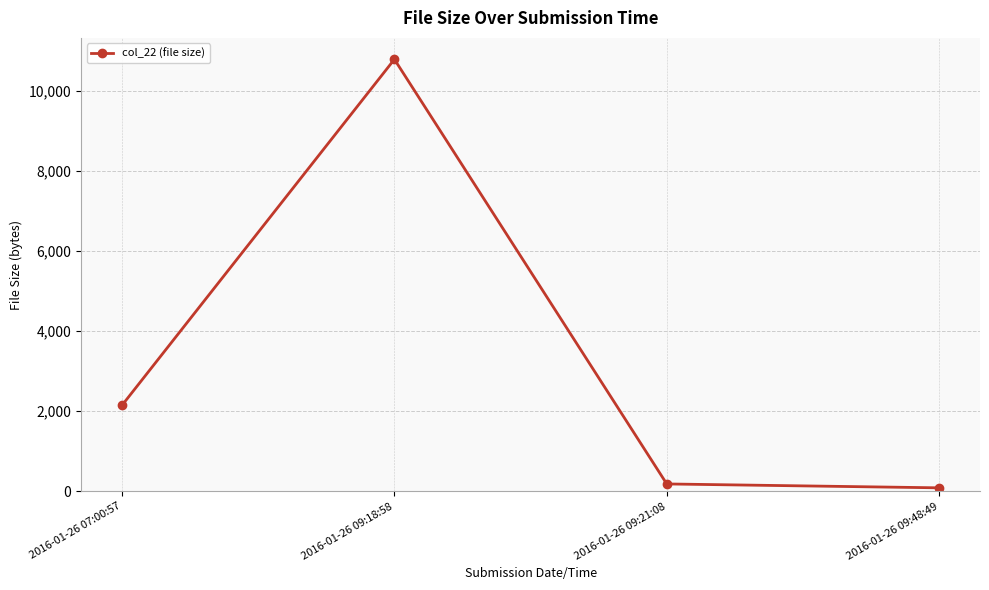

True or false: there are more than 1 points higher than both neighbors.

False